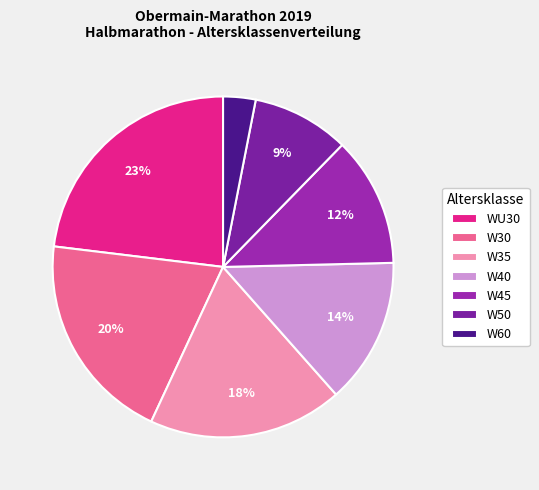

How many slices are in this pie chart?

7